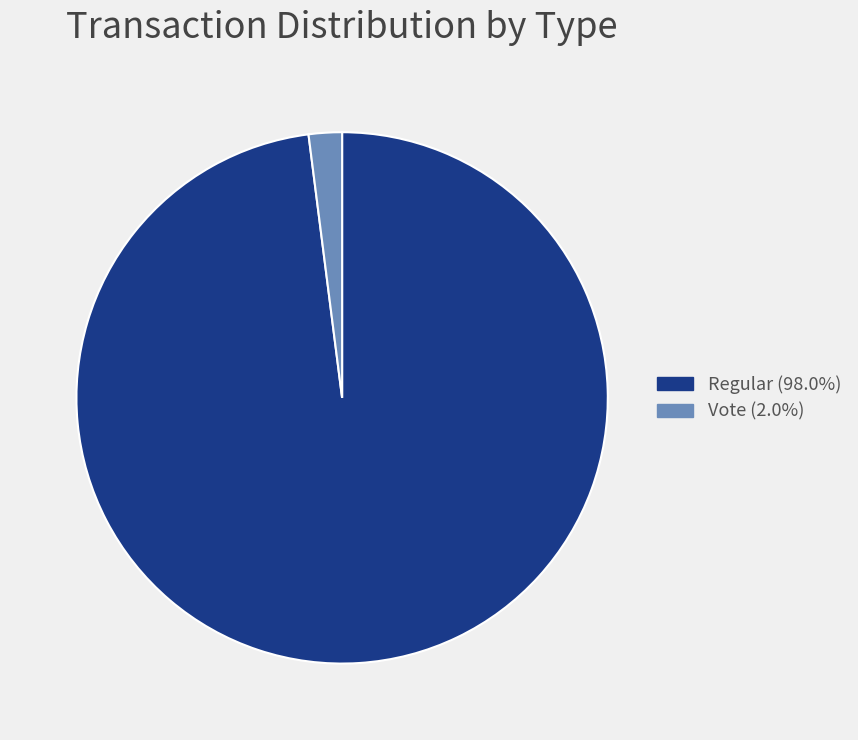

Which slice is the largest?

Regular (io_index=97)